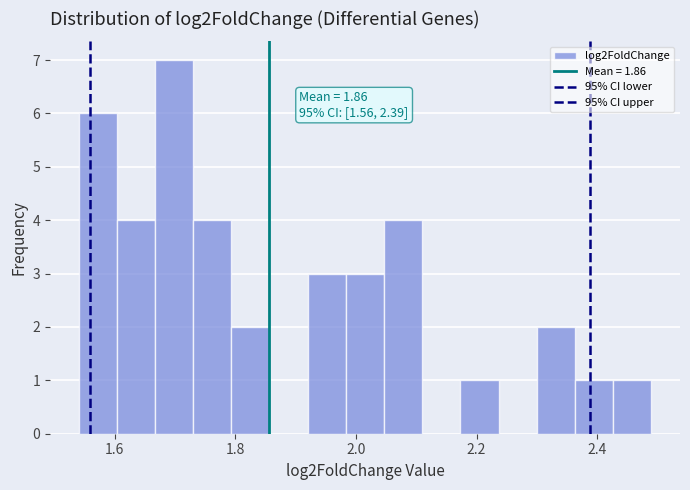

Read against the x-axis, roughly where is the centre of the tallest bar?

1.70